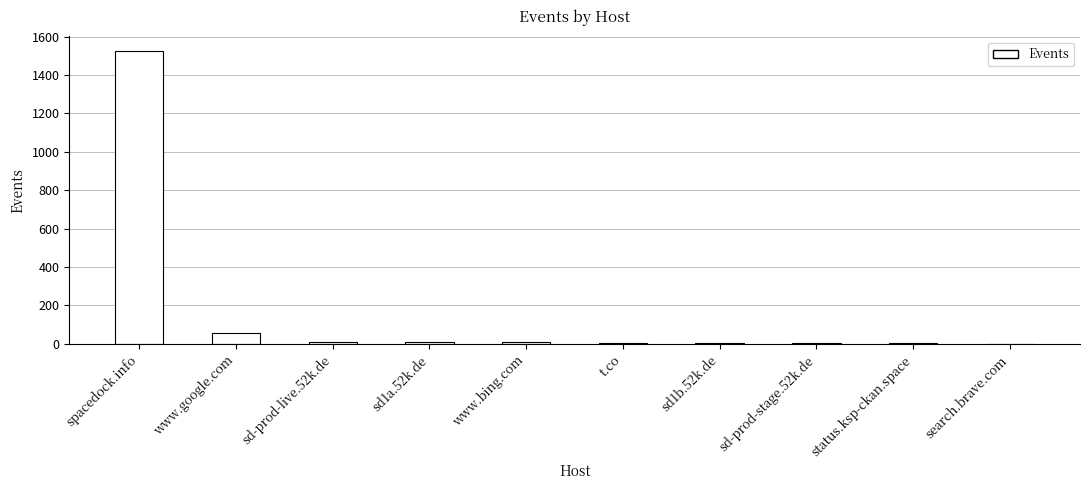

What is the change in value from sd-prod-live.52k.de to t.co?

-4